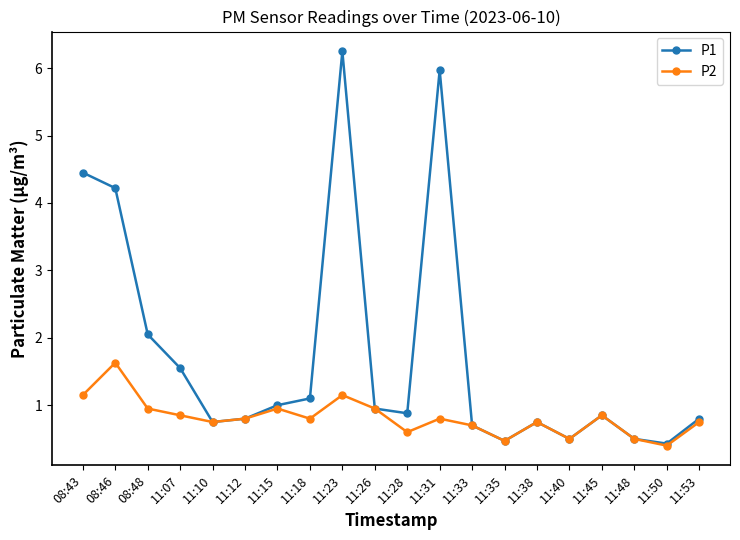

Rank the series by their maximum value, from lowest to highest.

P2, P1